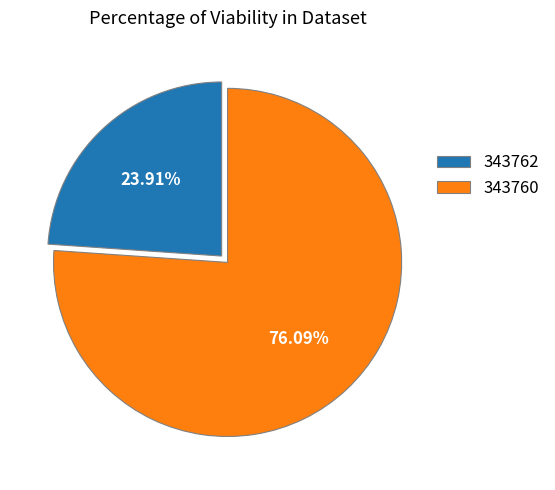

To the nearest percent, what is the average slice percentage?

50%